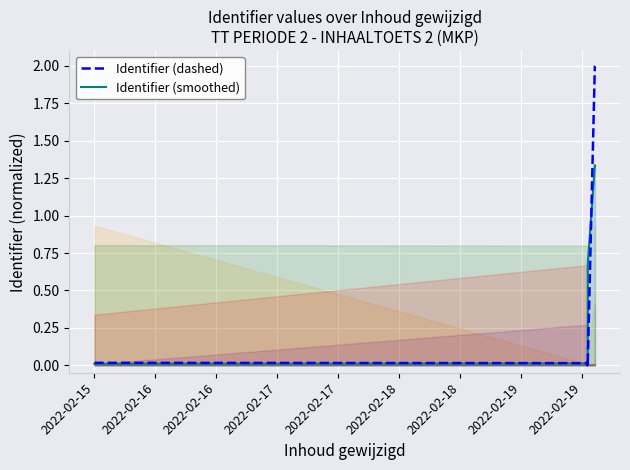

At which label is Identifier (smoothed) closest to 0?

2022-02-17